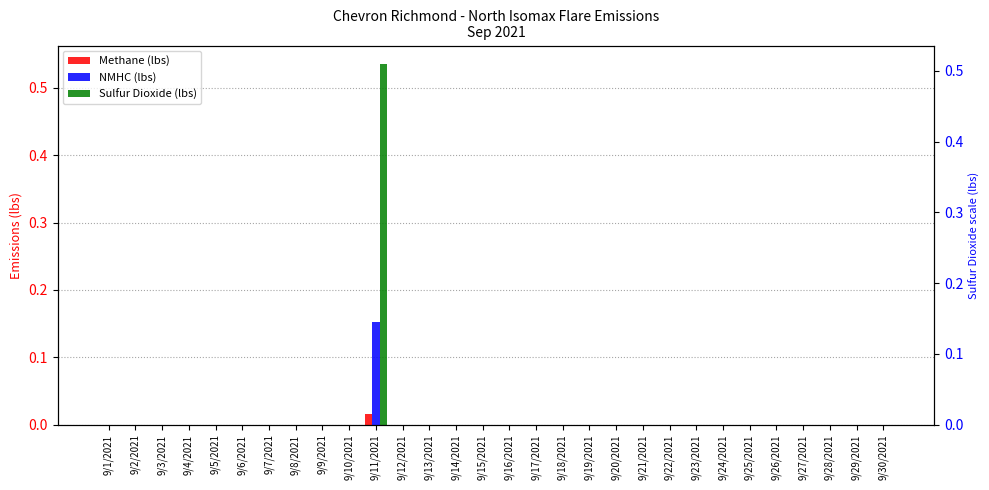

Reading right to left, list all the values displayed in this chart.

Methane (lbs): 9/30/2021=0.0	9/29/2021=0.0	9/28/2021=0.0	9/27/2021=0.0	9/26/2021=0.0	9/25/2021=0.0	9/24/2021=0.0	9/23/2021=0.0	9/22/2021=0.0	9/21/2021=0.0	9/20/2021=0.0	9/19/2021=0.0	9/18/2021=0.0	9/17/2021=0.0	9/16/2021=0.0	9/15/2021=0.0	9/14/2021=0.0	9/13/2021=0.0	9/12/2021=0.0	9/11/2021=0.0	9/10/2021=0.0	9/9/2021=0.0	9/8/2021=0.0	9/7/2021=0.0	9/6/2021=0.0	9/5/2021=0.0	9/4/2021=0.0	9/3/2021=0.0	9/2/2021=0.0	9/1/2021=0.0
NMHC (lbs): 9/30/2021=0.0	9/29/2021=0.0	9/28/2021=0.0	9/27/2021=0.0	9/26/2021=0.0	9/25/2021=0.0	9/24/2021=0.0	9/23/2021=0.0	9/22/2021=0.0	9/21/2021=0.0	9/20/2021=0.0	9/19/2021=0.0	9/18/2021=0.0	9/17/2021=0.0	9/16/2021=0.0	9/15/2021=0.0	9/14/2021=0.0	9/13/2021=0.0	9/12/2021=0.0	9/11/2021=0.2	9/10/2021=0.0	9/9/2021=0.0	9/8/2021=0.0	9/7/2021=0.0	9/6/2021=0.0	9/5/2021=0.0	9/4/2021=0.0	9/3/2021=0.0	9/2/2021=0.0	9/1/2021=0.0
Sulfur Dioxide (lbs): 9/30/2021=0.0	9/29/2021=0.0	9/28/2021=0.0	9/27/2021=0.0	9/26/2021=0.0	9/25/2021=0.0	9/24/2021=0.0	9/23/2021=0.0	9/22/2021=0.0	9/21/2021=0.0	9/20/2021=0.0	9/19/2021=0.0	9/18/2021=0.0	9/17/2021=0.0	9/16/2021=0.0	9/15/2021=0.0	9/14/2021=0.0	9/13/2021=0.0	9/12/2021=0.0	9/11/2021=0.5	9/10/2021=0.0	9/9/2021=0.0	9/8/2021=0.0	9/7/2021=0.0	9/6/2021=0.0	9/5/2021=0.0	9/4/2021=0.0	9/3/2021=0.0	9/2/2021=0.0	9/1/2021=0.0